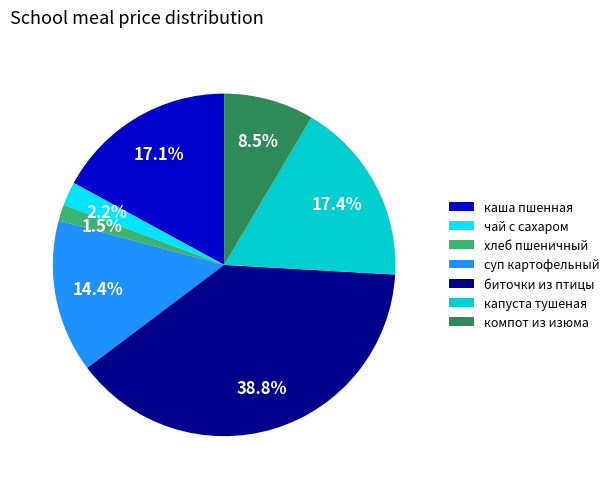

What percentage is NOT represented by капуста тушеная?

82.6%